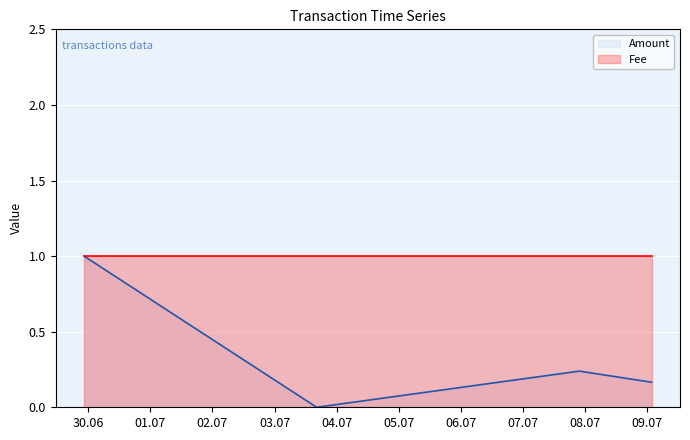

How many categories are shown in the chart?

4